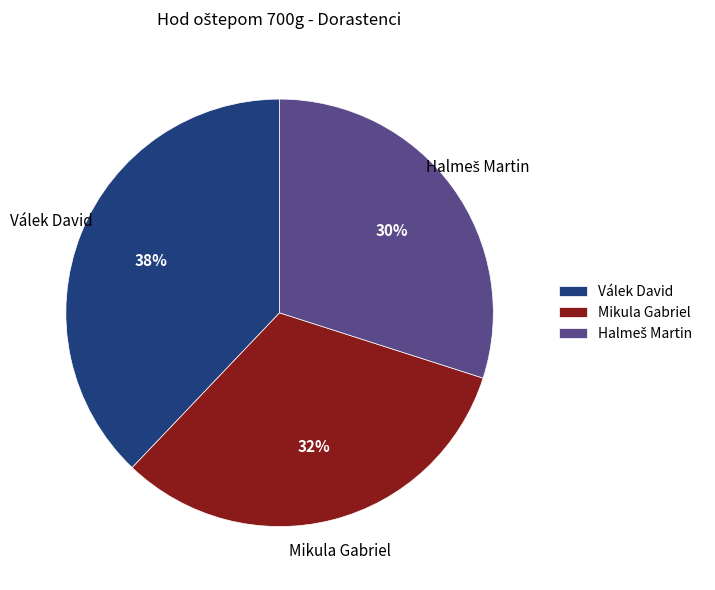

Does any single category account for the majority?

No